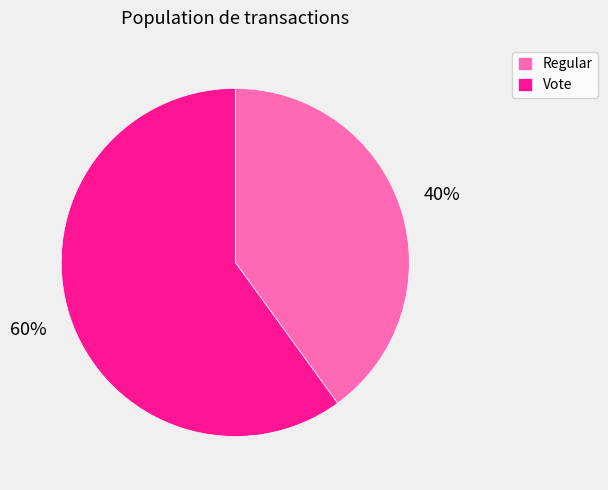

Combined, do Regular and Vote account for over 50%?

Yes